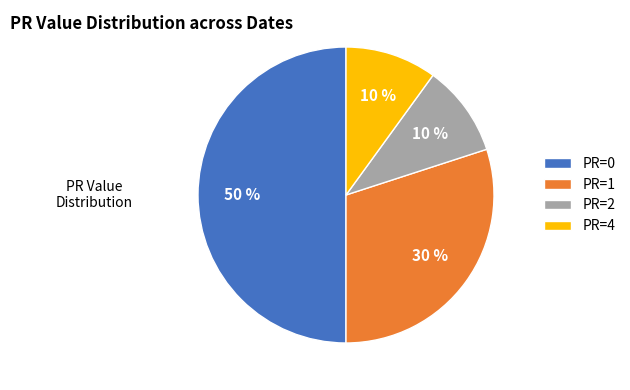

Is the sum of PR=2 and PR=4 greater than half?

No